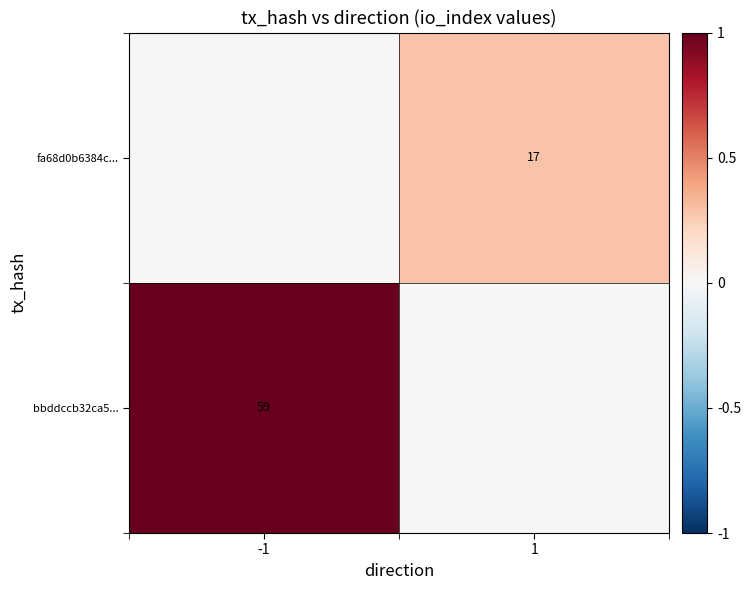

At which category is the sum across all series the highest?

-1